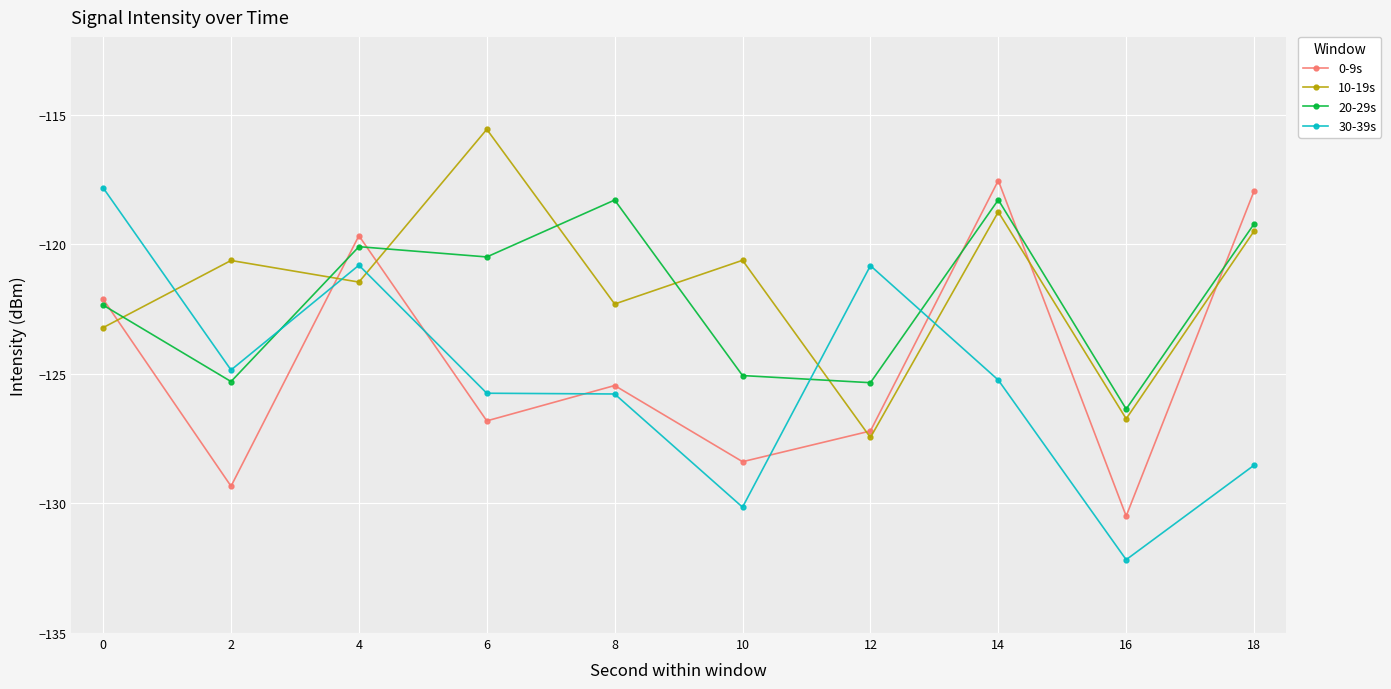

How many lines are shown in the chart?

4